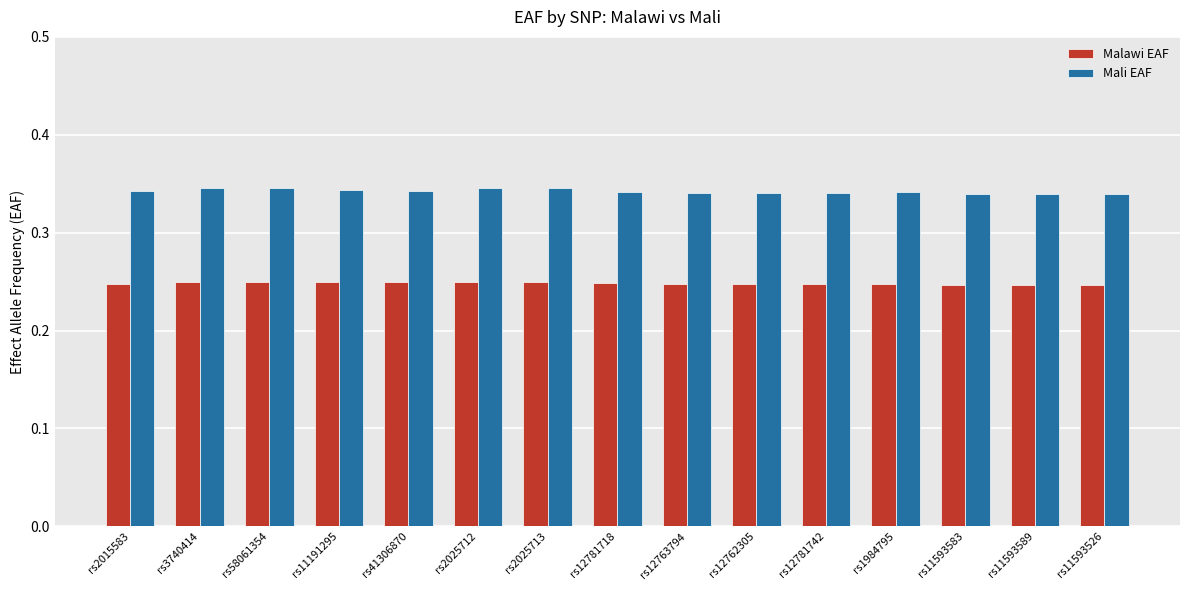

The Mali EAF series shows 0.5 at rs11593589. True or false?

False